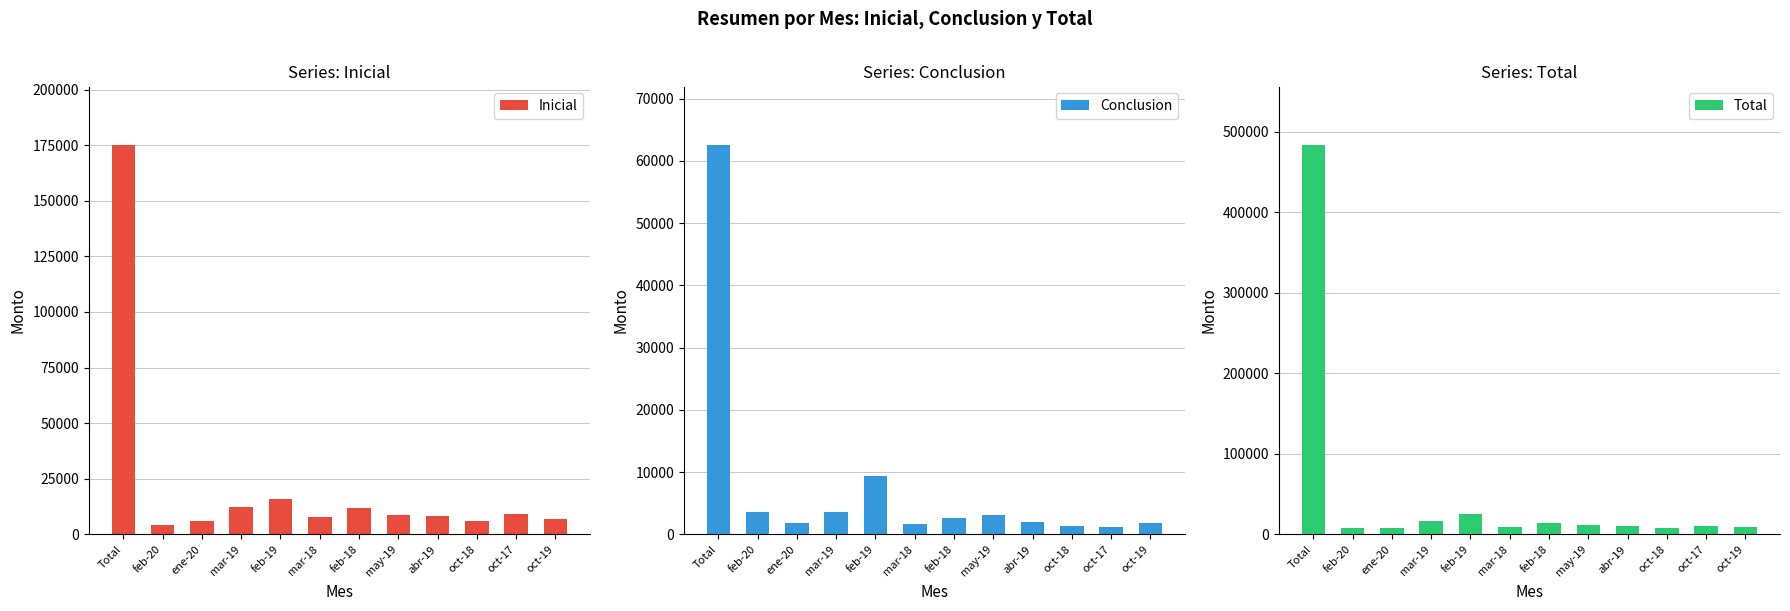

What is the difference between the second highest and second lowest values in the Total series?

17503